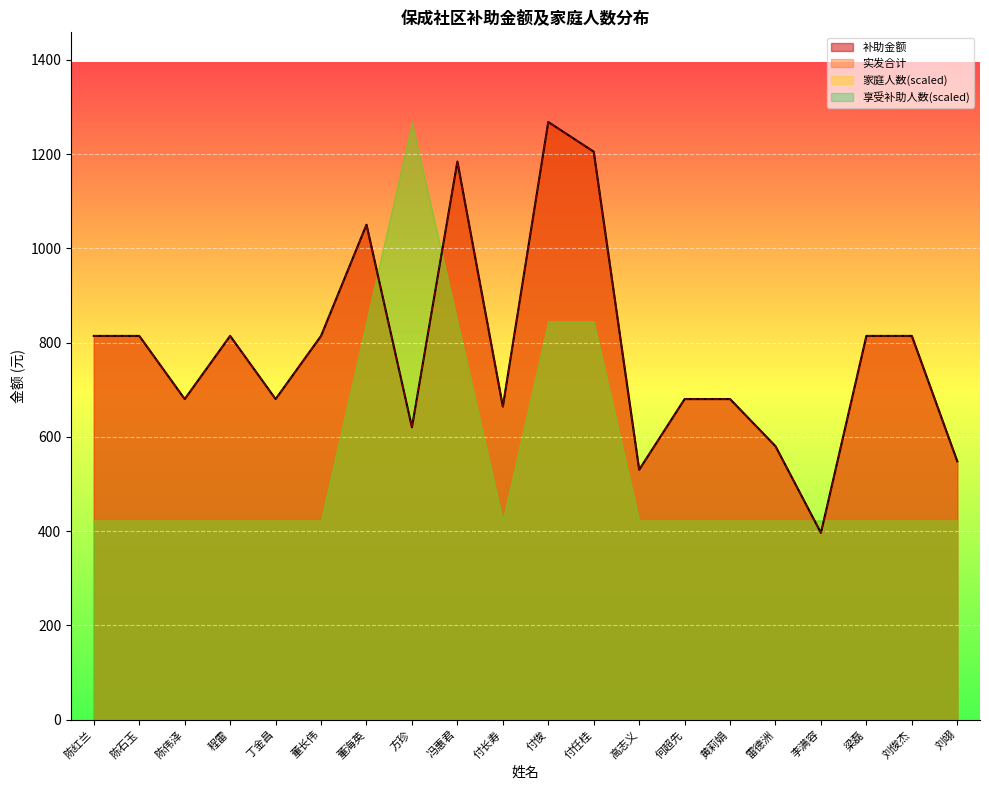

The value of 补助金额 at 梁磊 is 436.0. True or false?

False